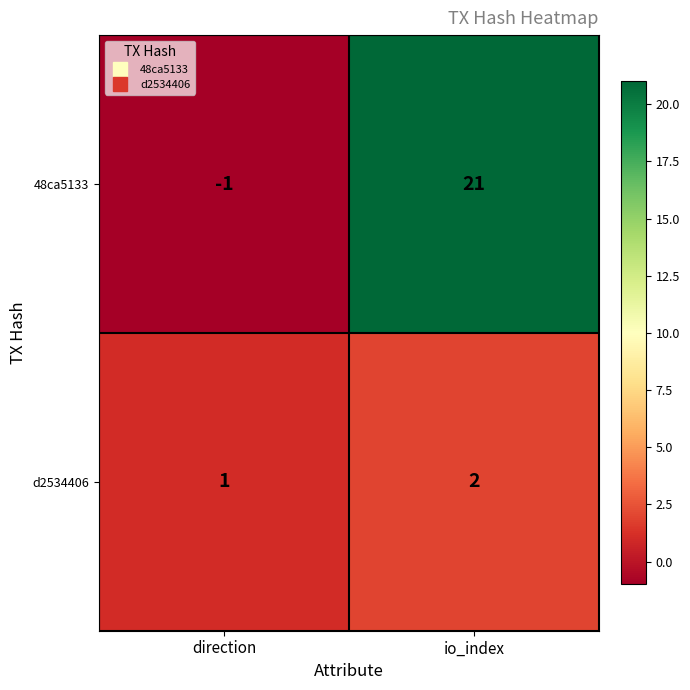

Count the number of categories in the chart.

2